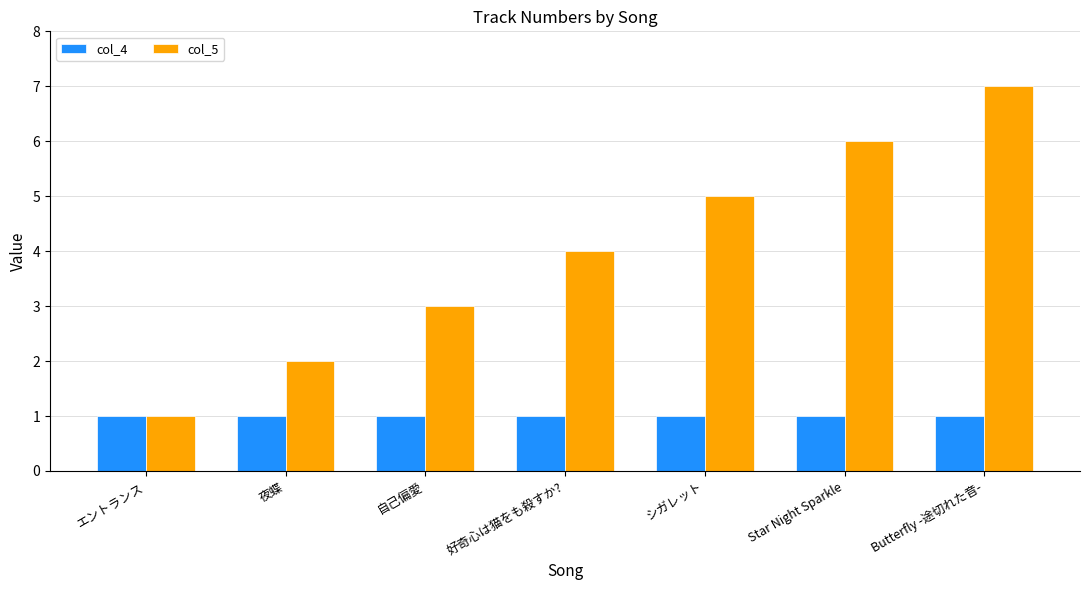

What position from the right is 夜蝶?

6